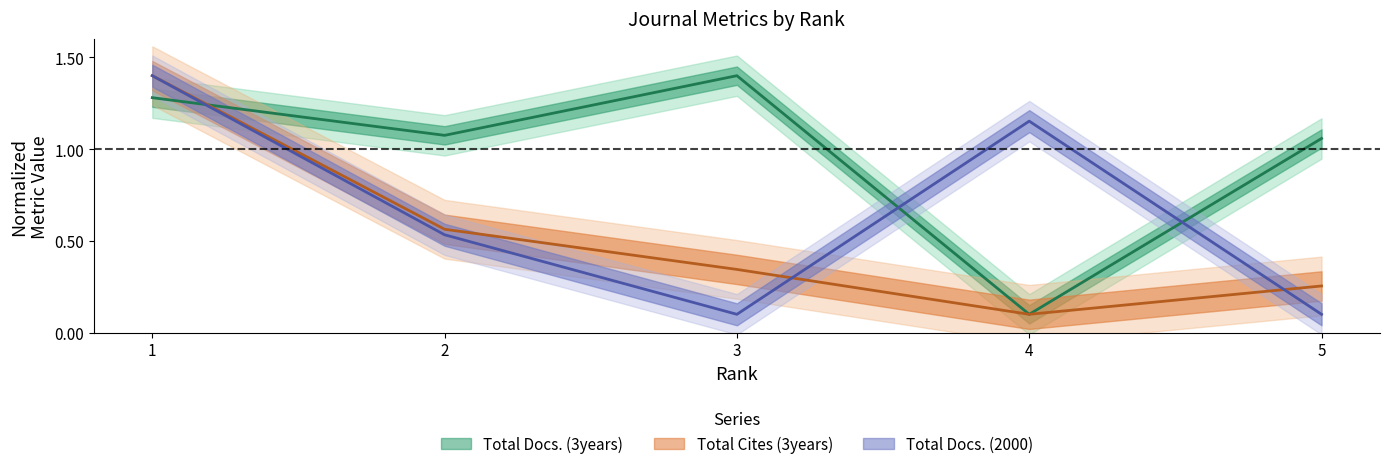

What is the value of the Total Docs. (2000) point at the 1st from the left?

1.4